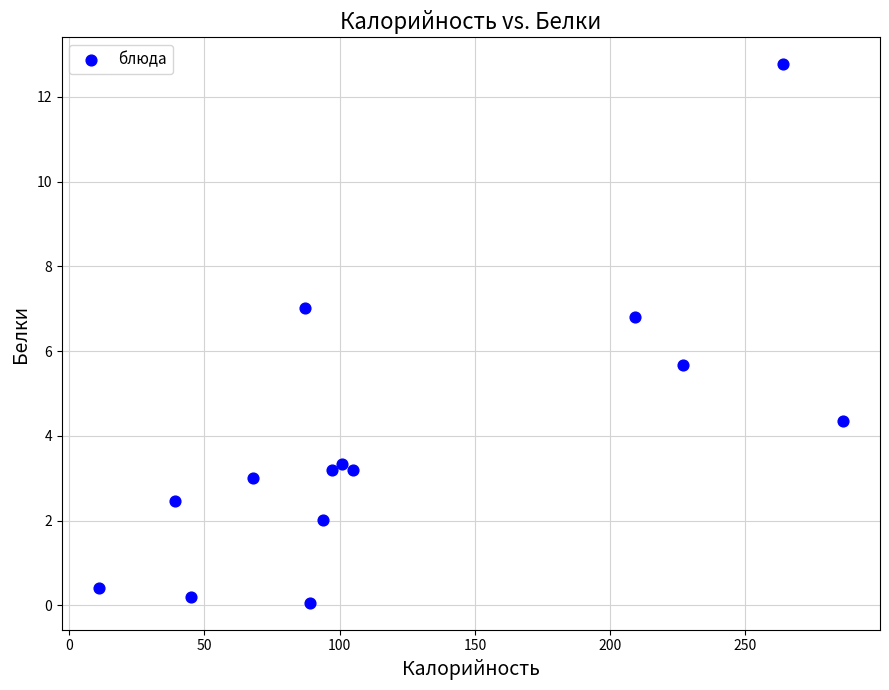

What Y value in the scatter plot is closest to 6?

5.7